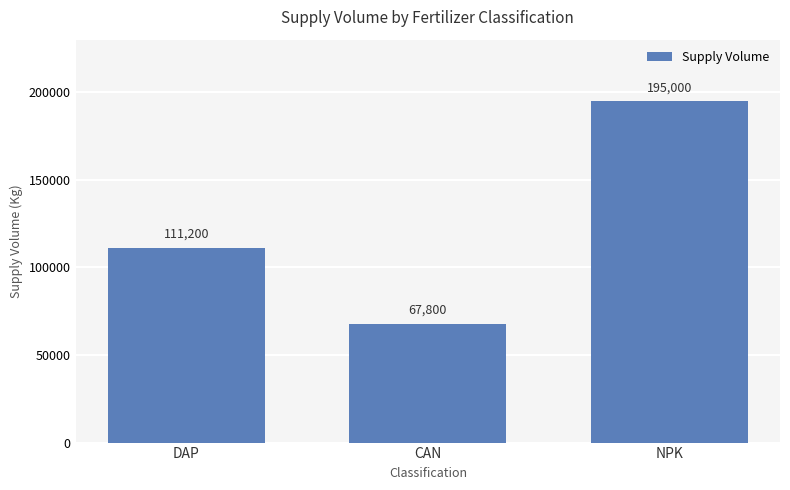

Reading left to right, list all the values displayed in this chart.

DAP=111200	CAN=67800	NPK=195000